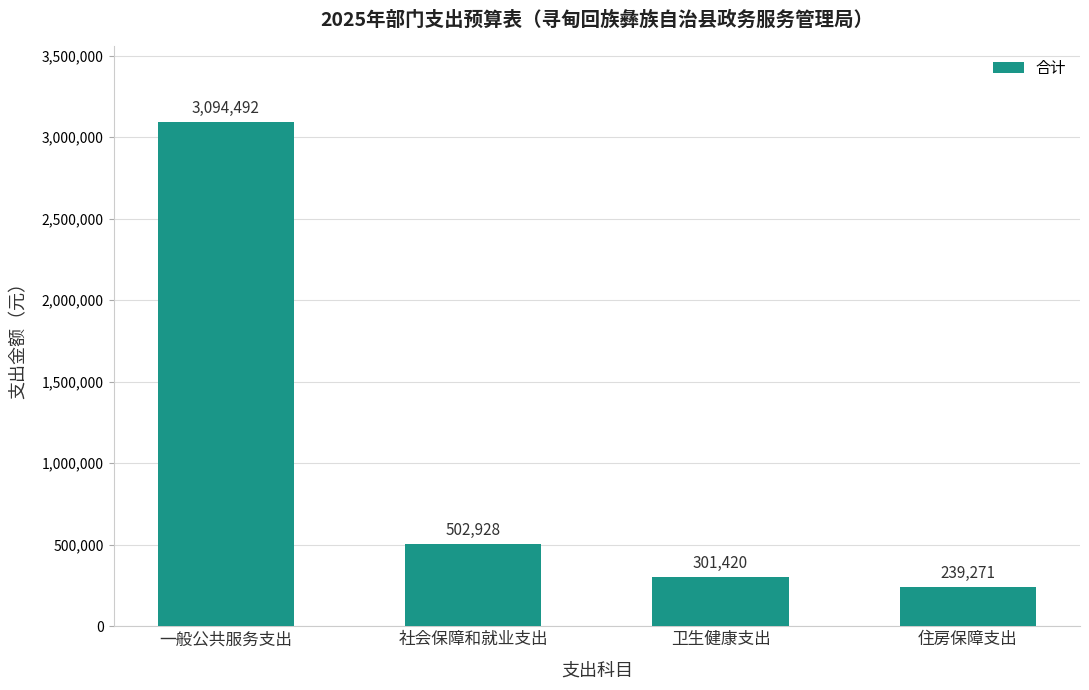

What is the ratio of the value at 卫生健康支出 to the value at 社会保障和就业支出?

0.6